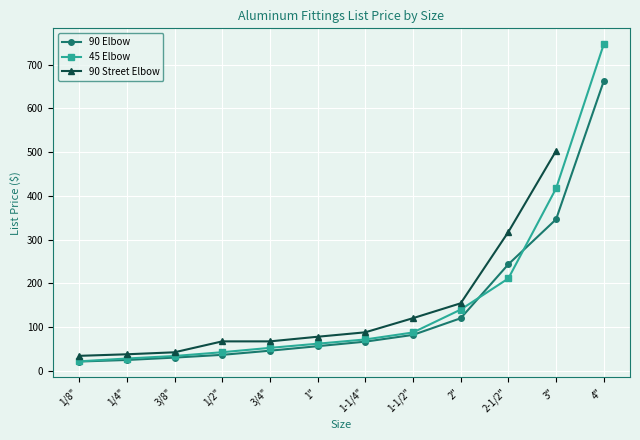

List the labels in order of 45 Elbow value, smallest first.

1/8", 1/4", 3/8", 1/2", 3/4", 1", 1-1/4", 1-1/2", 2", 2-1/2", 3", 4"